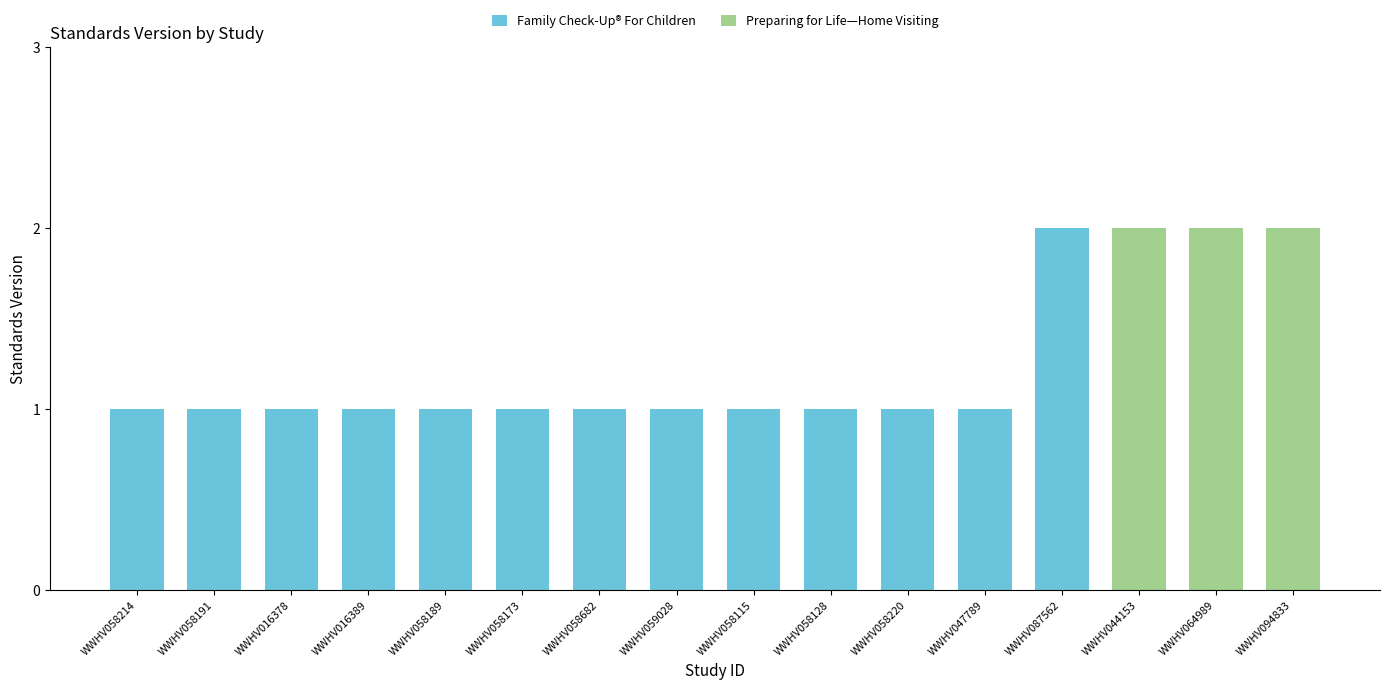

What is the sum of all Family Check-Up® For Children values?

14